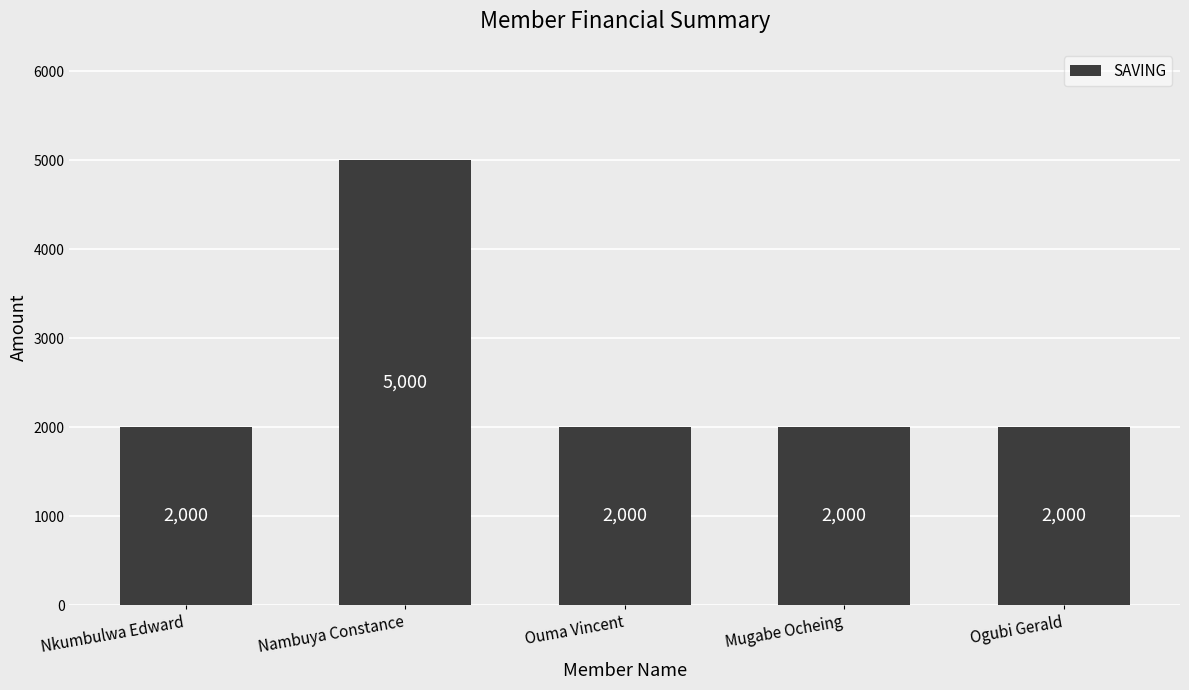

What is the minimum value shown in the chart?

2000